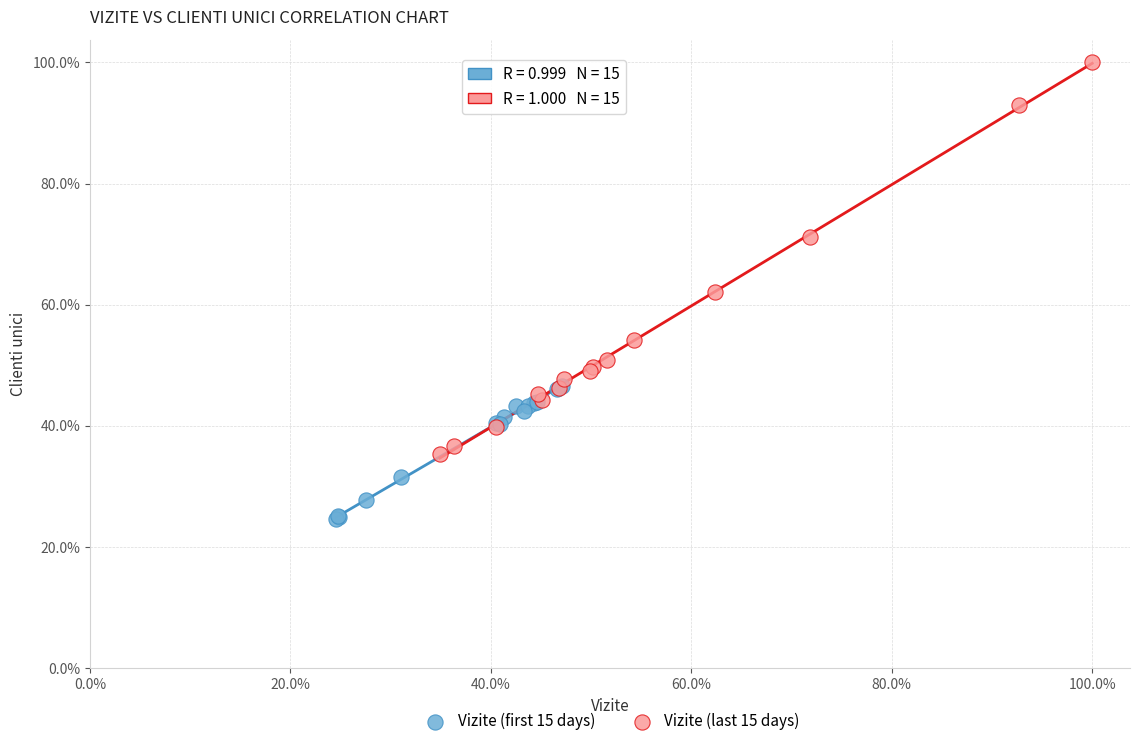

Which series has the widest spread of Y values?

Vizite (last 15 days)